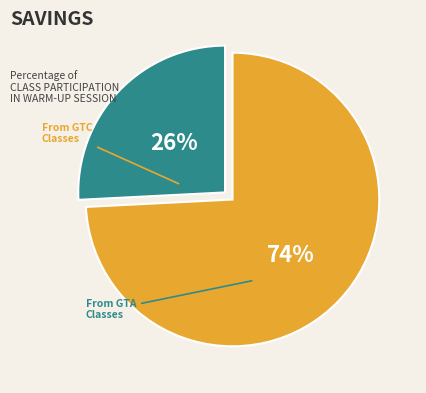

Does any single category account for the majority?

Yes